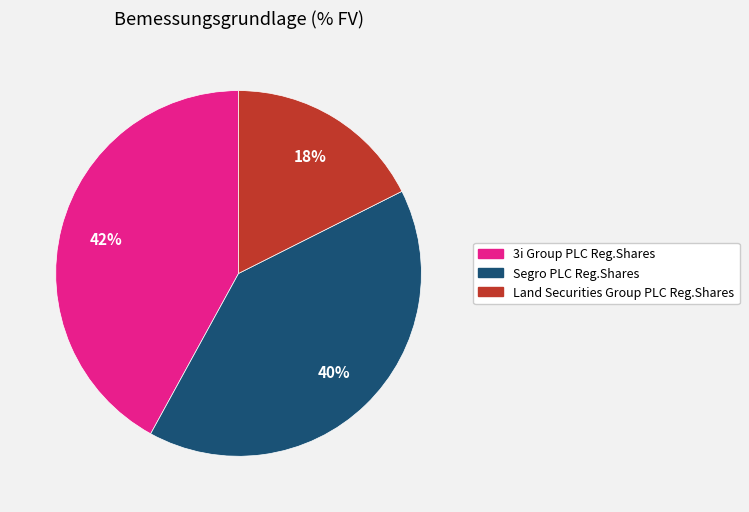

Which slice is the smallest?

Land Securities Group PLC Reg.Shares